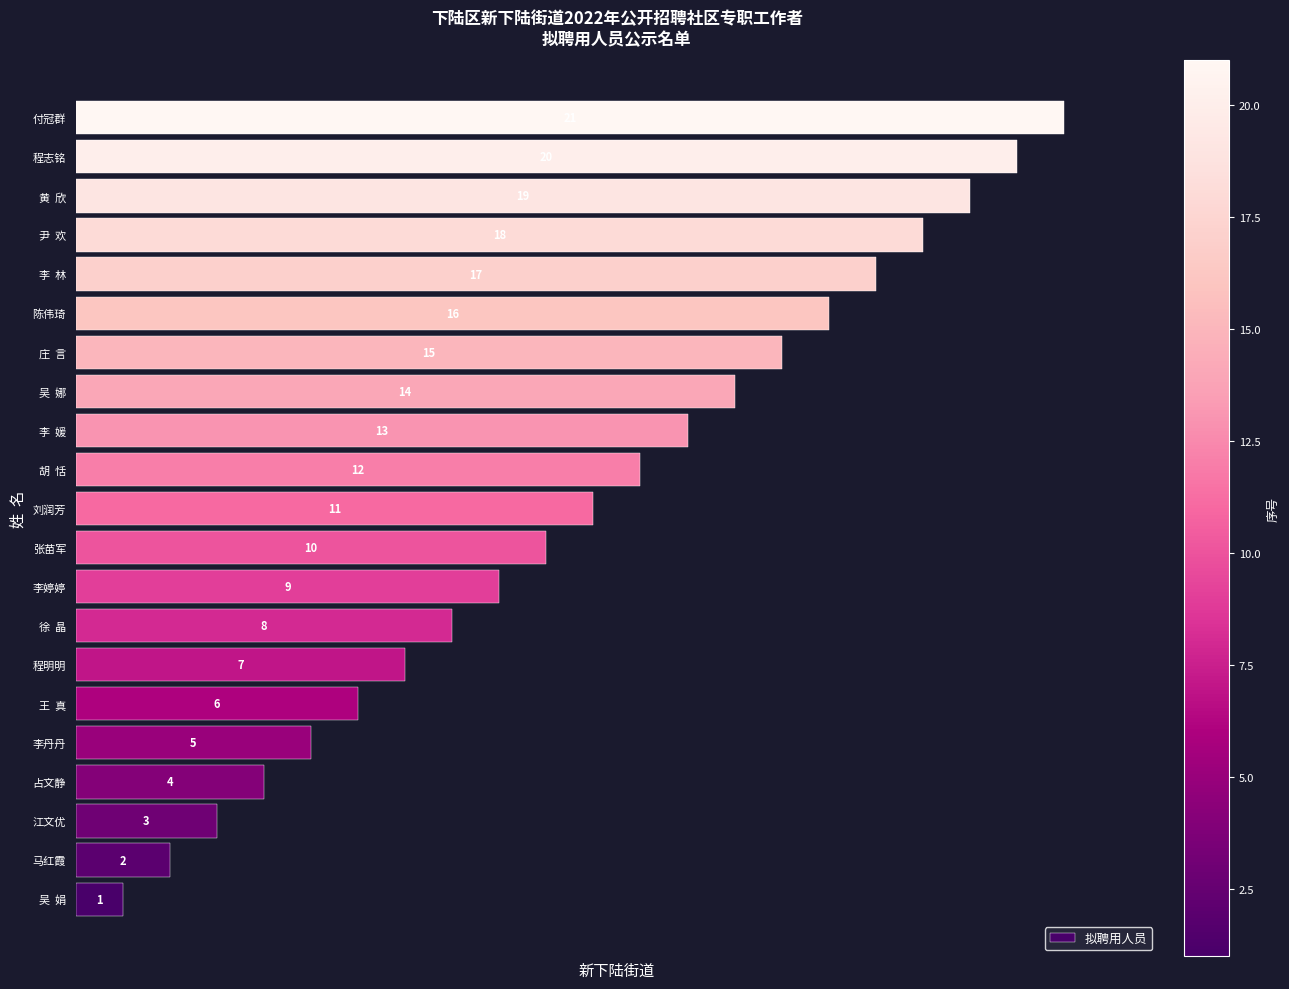

At which label is the value closest to 11?

刘润芳